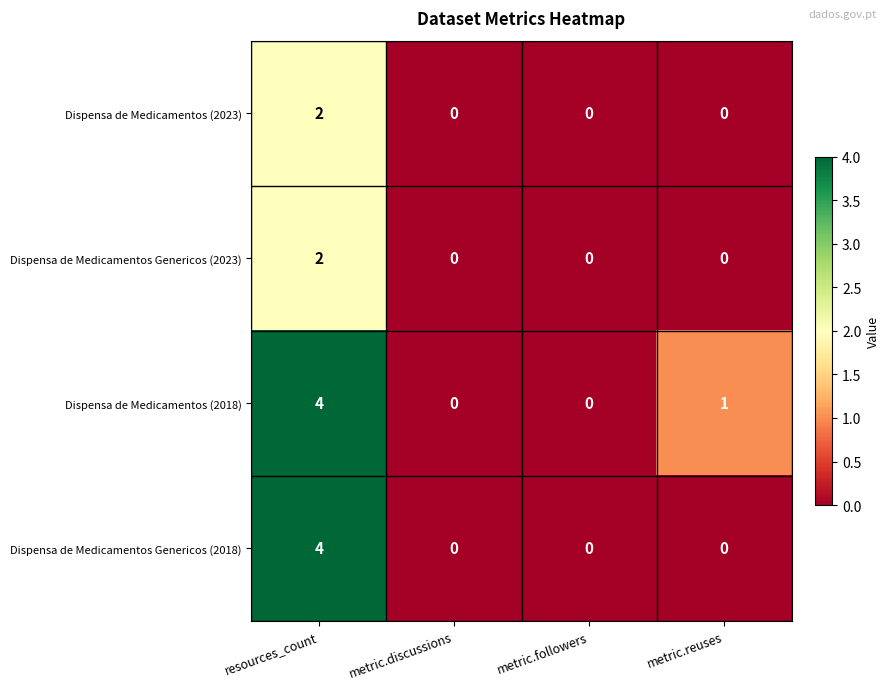

What is the greatest value displayed?

4